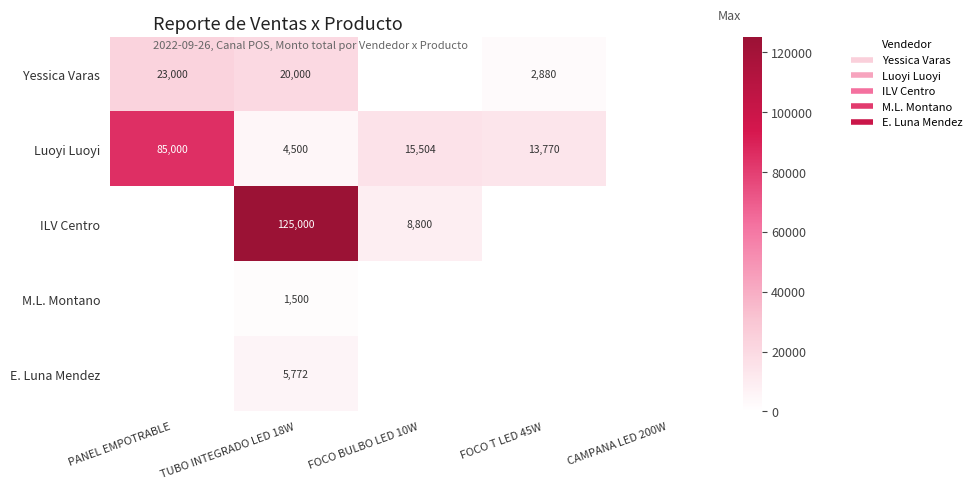

Is it true that Luoyi Luoyi equals 5628 at FOCO T LED 45W?

False